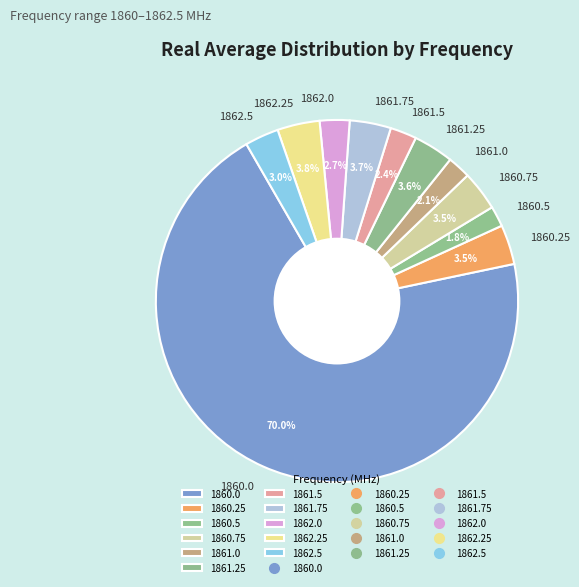

Between 1862.5 and 1861.5, which is larger?

1862.5